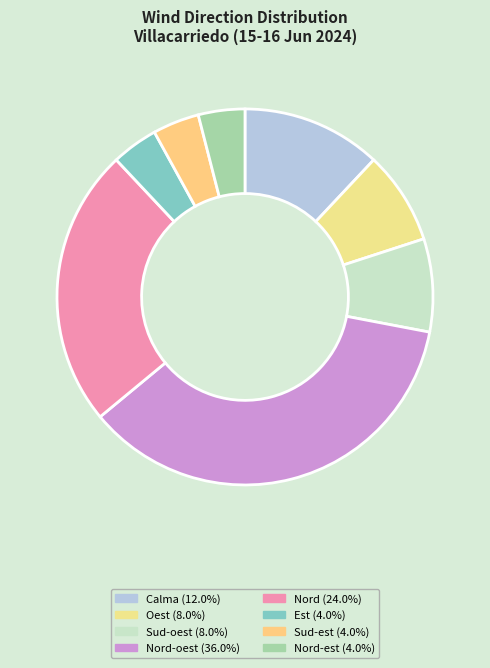

How many slices are in this pie chart?

8